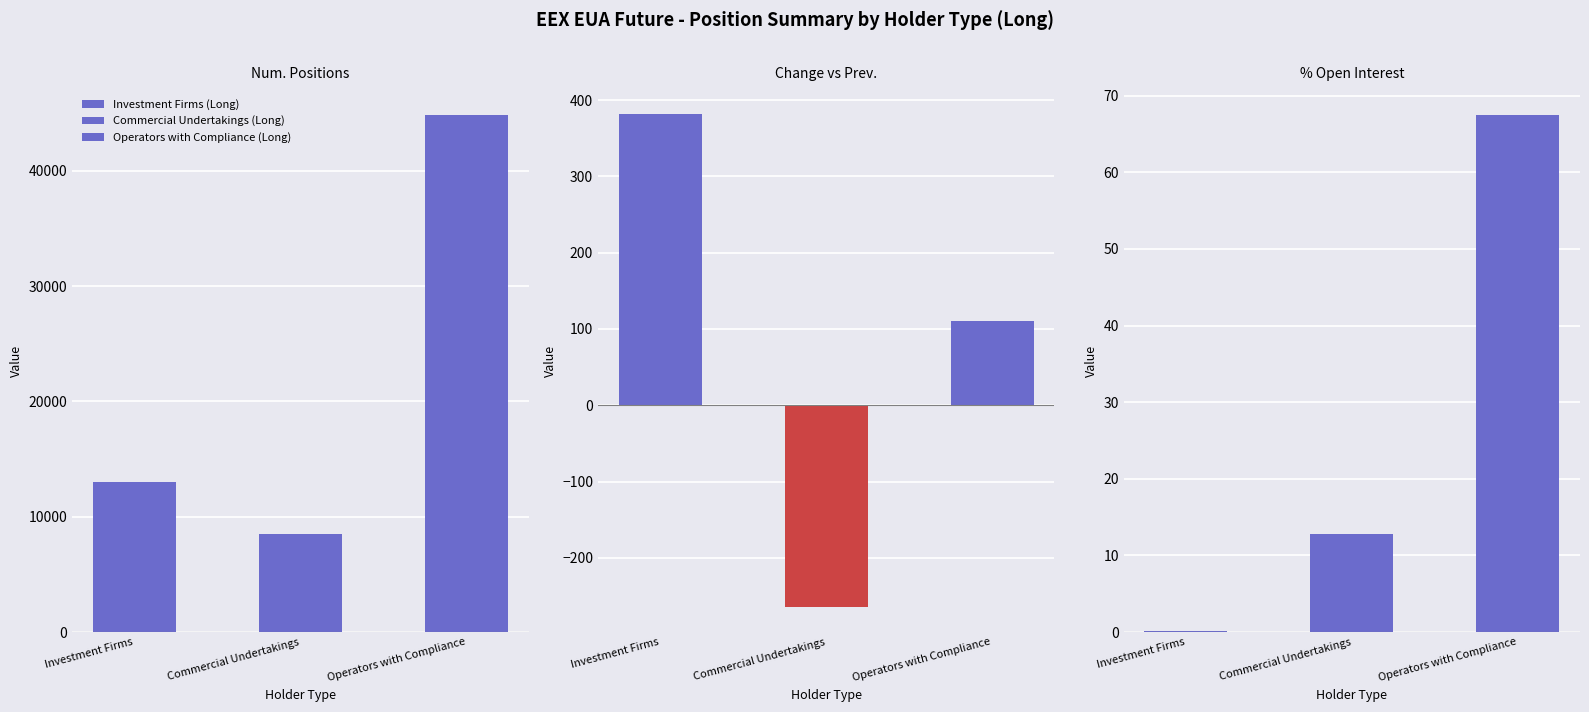

Which series changed the most between Change since Previous Report (Total) and Percentage of Total Open Interest (Total)?

Investment Firms (Long)